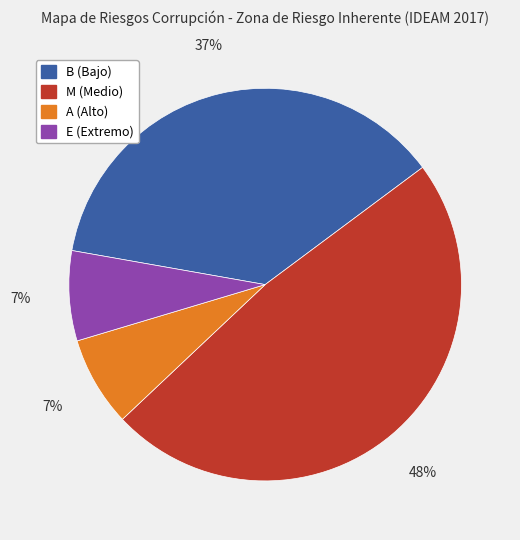

To the nearest percent, what portion does B represent?

37%